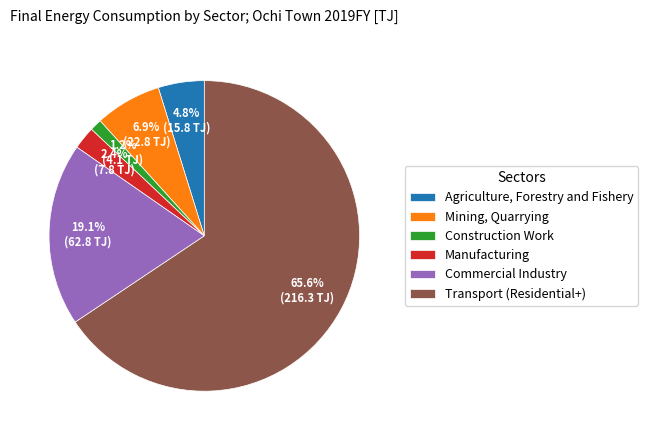

Which slice is the smallest?

Construction Work